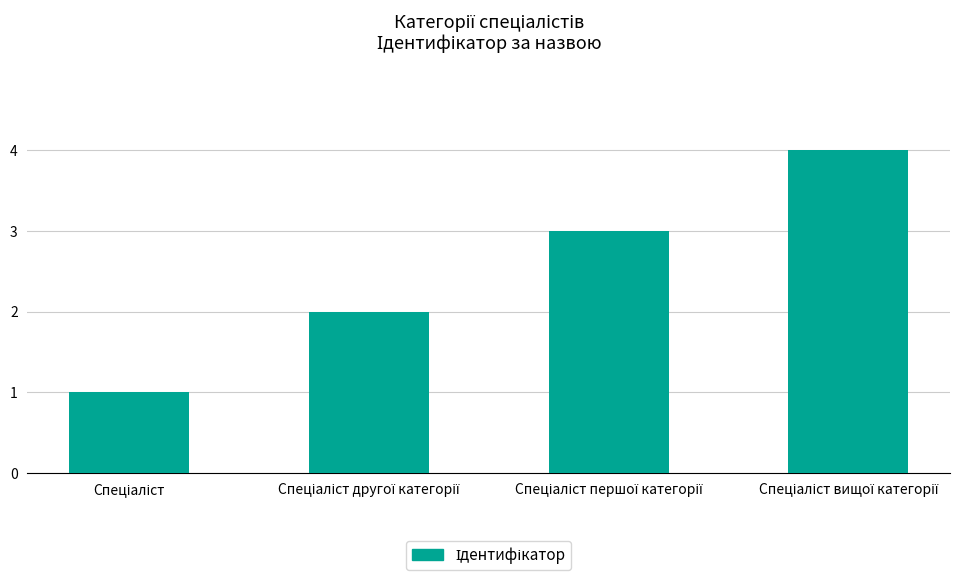

What is the greatest value displayed?

4